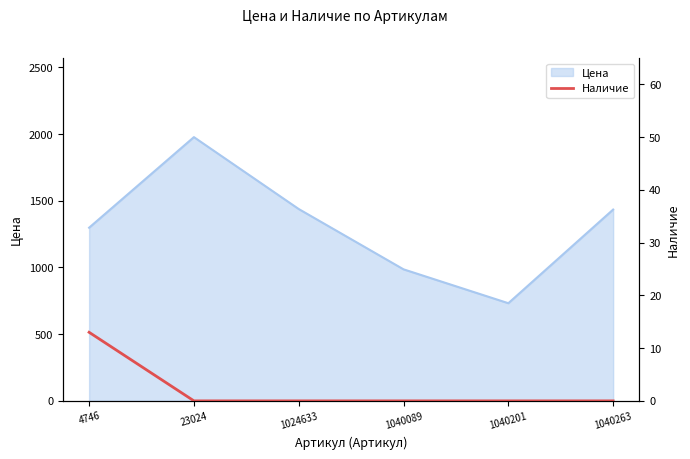

The chart shows a value of 0 at 1040201. True or false?

True